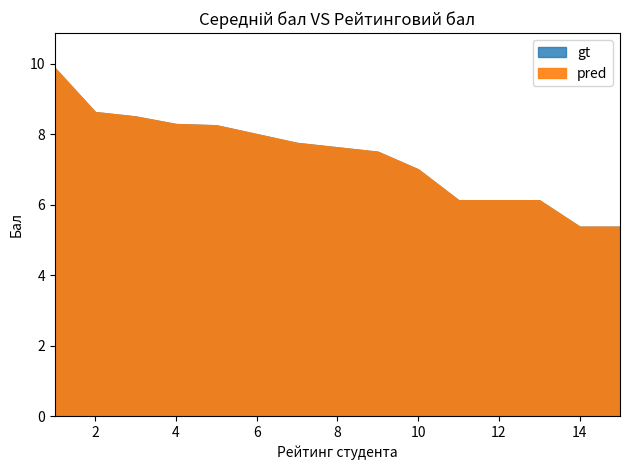

True or false: pred has a value of 8.5 at 3.

True